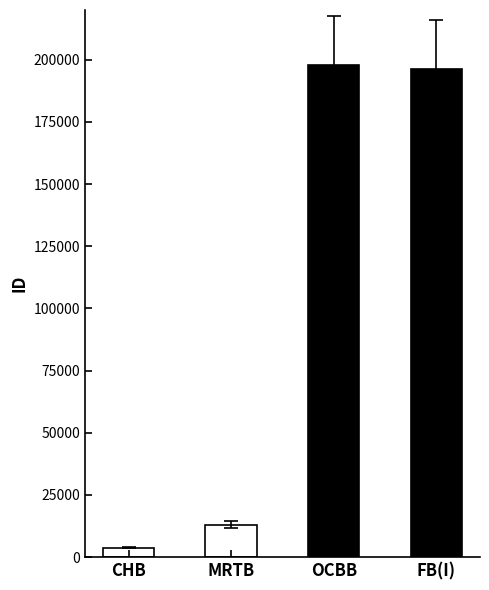

The value at FLEMINGTON BRIDGE (INBOUND) is 196260. True or false?

True